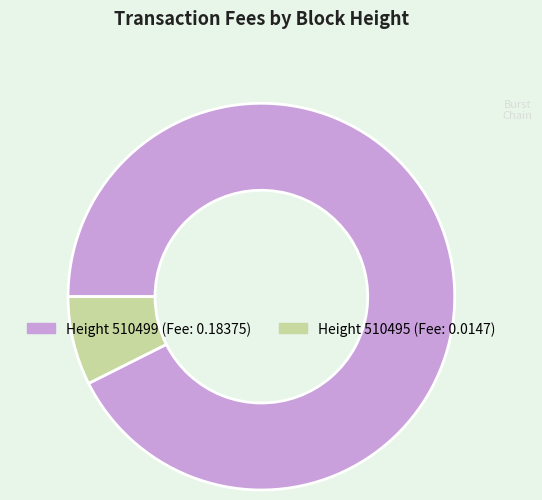

What is the majority slice?

Height 510499 (Fee: 0.18375)